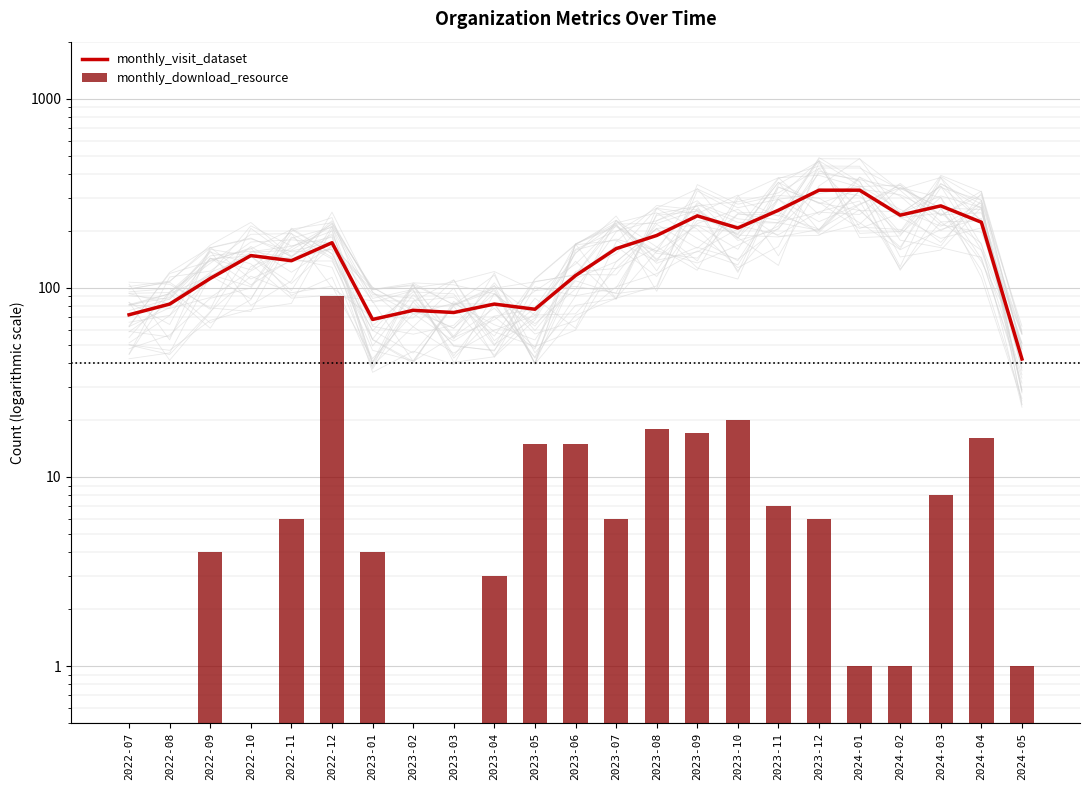

Where is monthly_visit_dataset nearest to the value 185?

2023-08